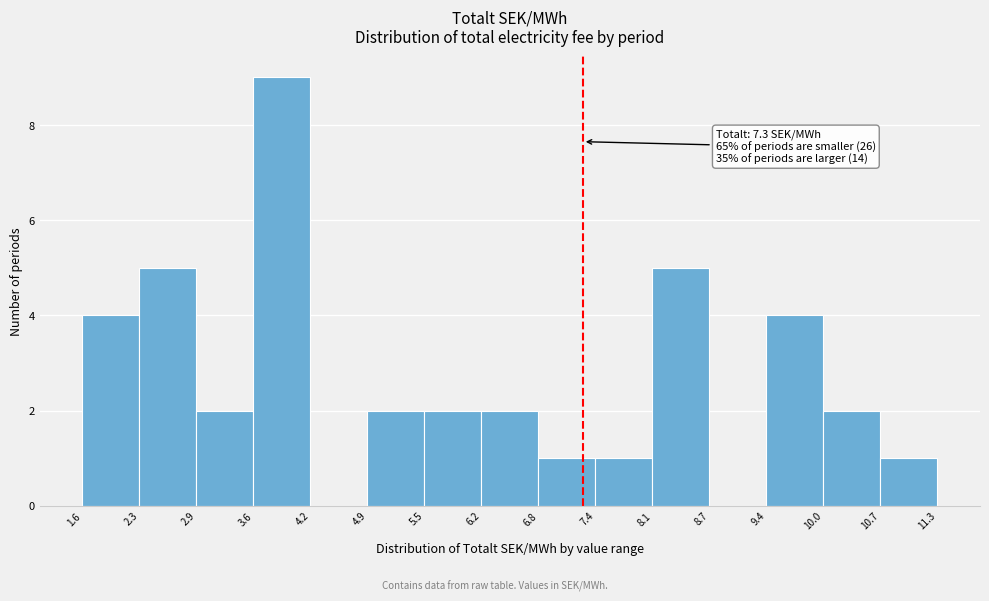

Over which range of the x-axis is the bar tallest?

3.6 to 4.2